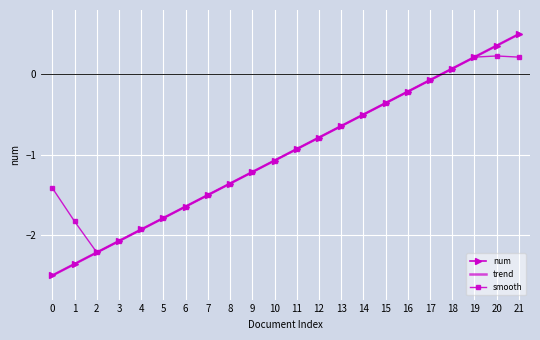

How many values in trend are below zero?

18